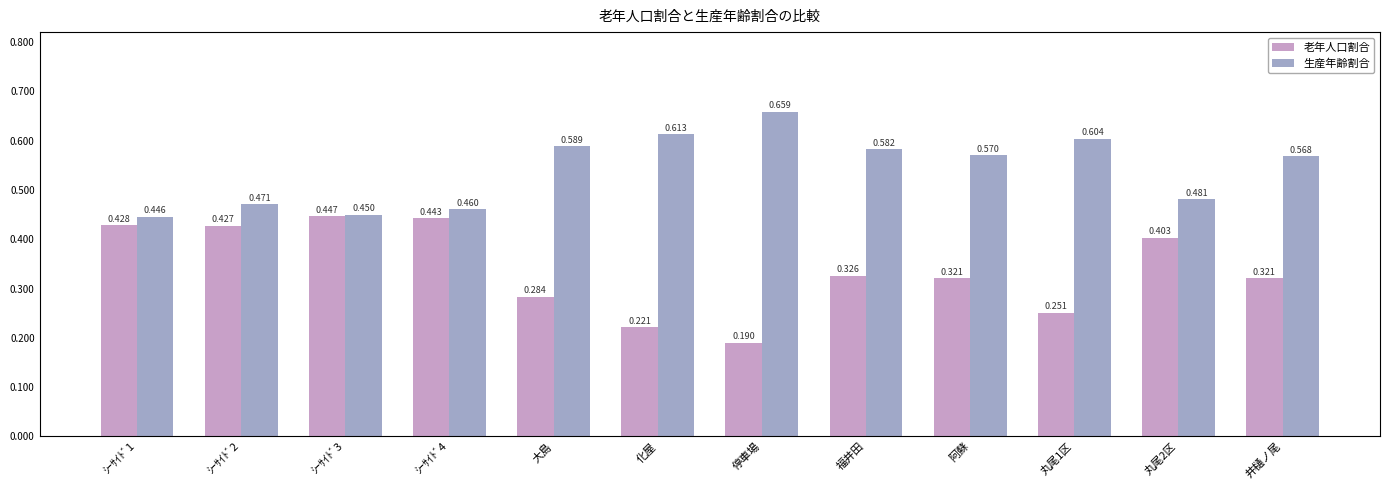

What is the label of the 1st bar from the left?

ｼｰｻｲﾄﾞ1